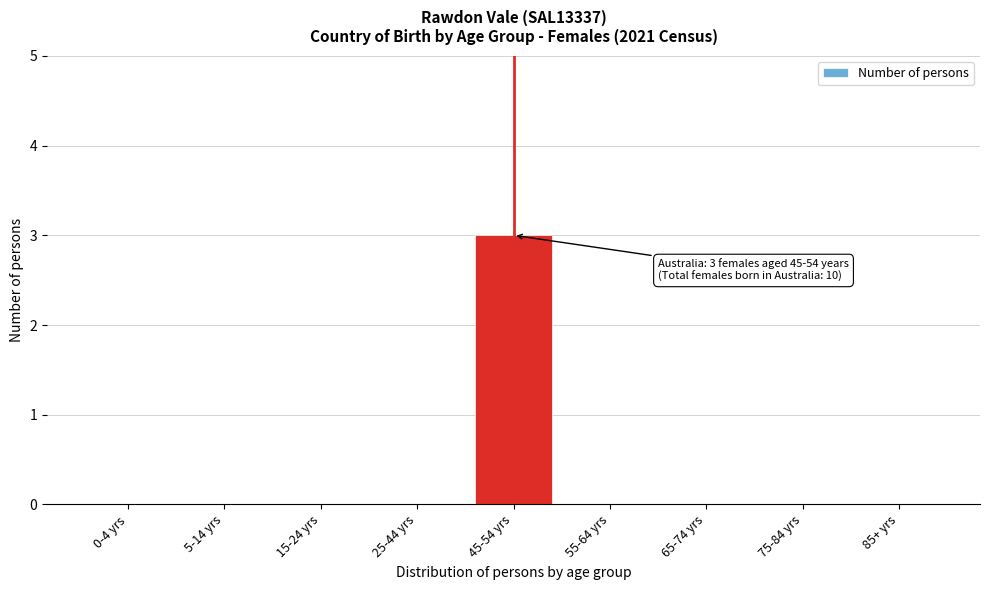

Reading right to left, transcribe all the data shown in this chart.

85+ yrs=0	75-84 yrs=0	65-74 yrs=0	55-64 yrs=0	45-54 yrs=3	25-44 yrs=0	15-24 yrs=0	5-14 yrs=0	0-4 yrs=0